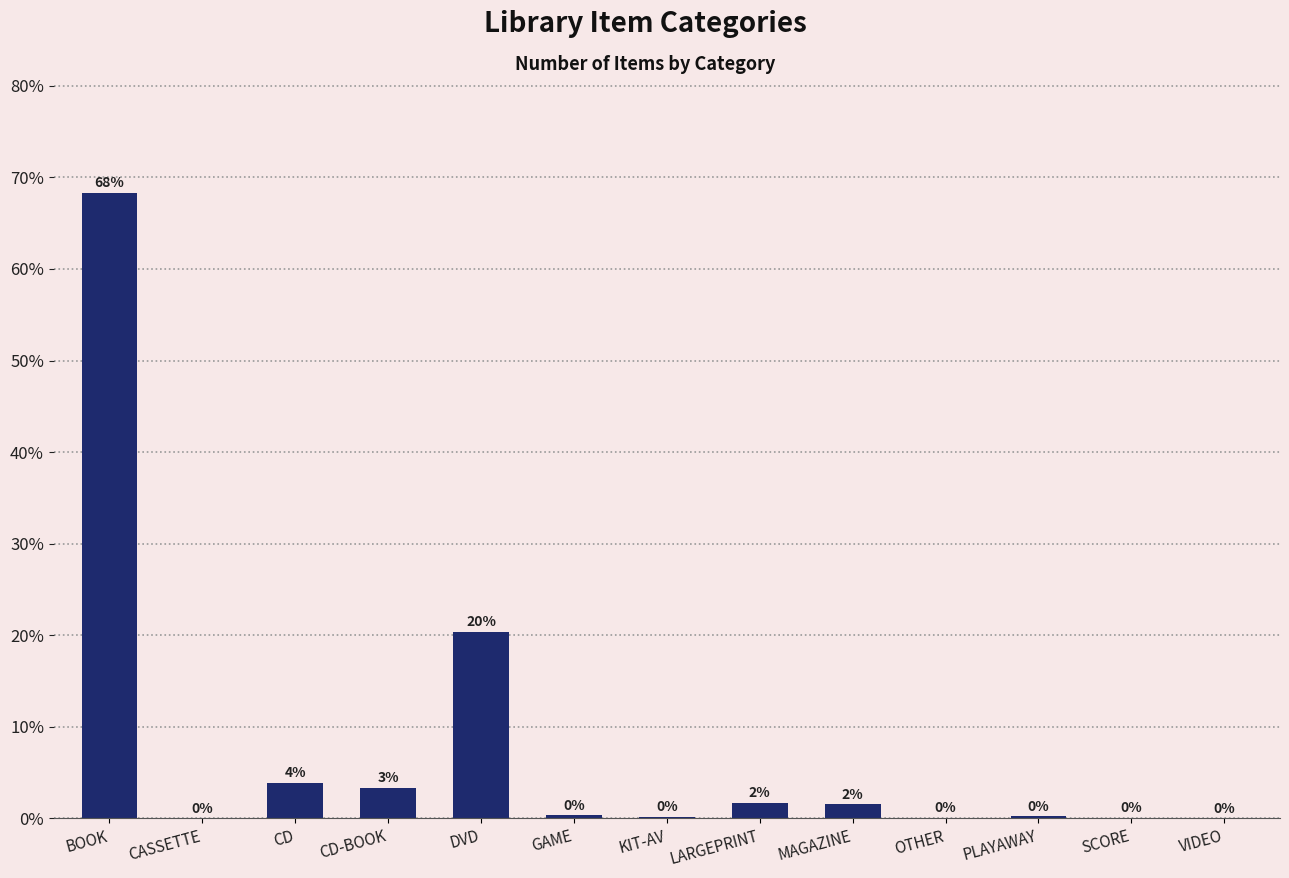

Are the bars horizontal?

No